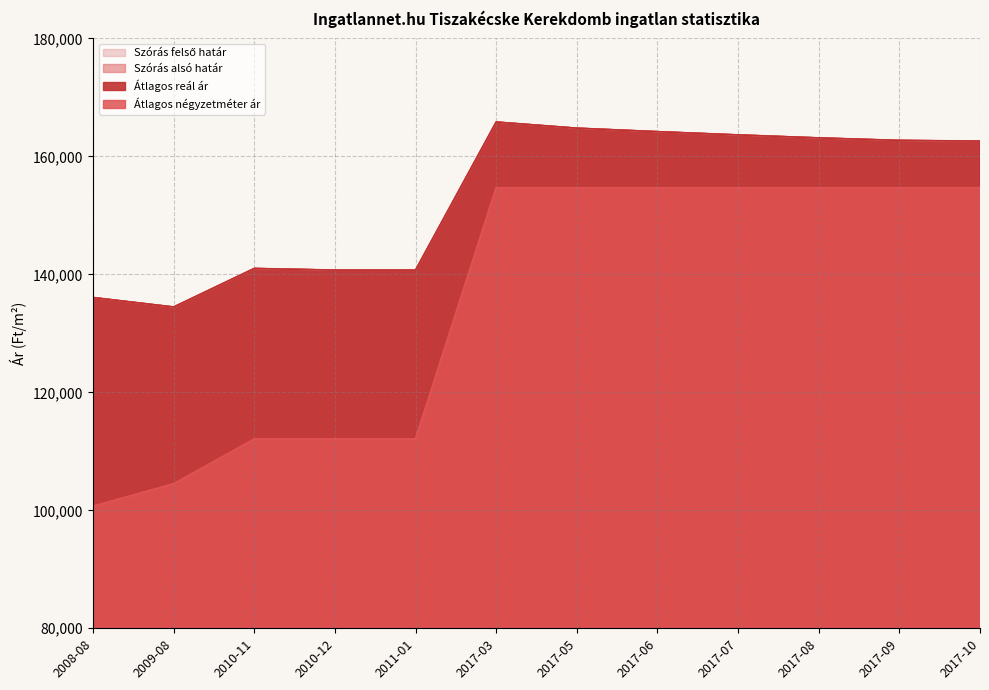

Which category has the highest value in the Átlagos négyzetméter ár series?

2017-03